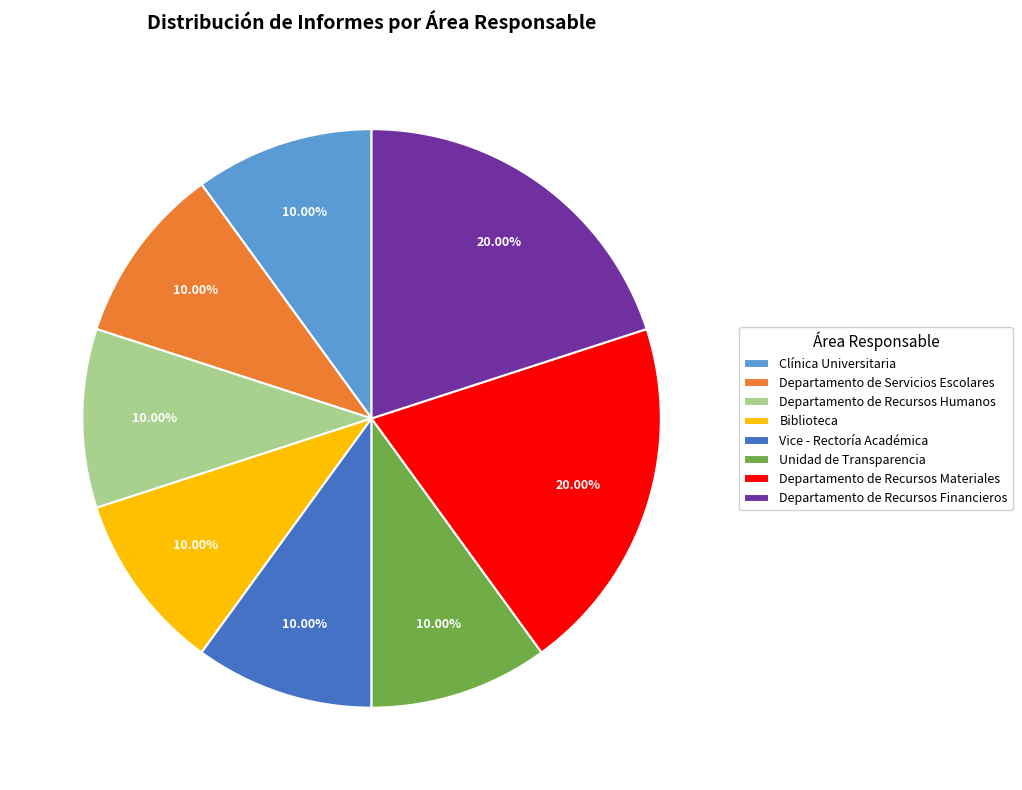

The Departamento de Recursos Materiales slice represents 6% of the pie. True or false?

False